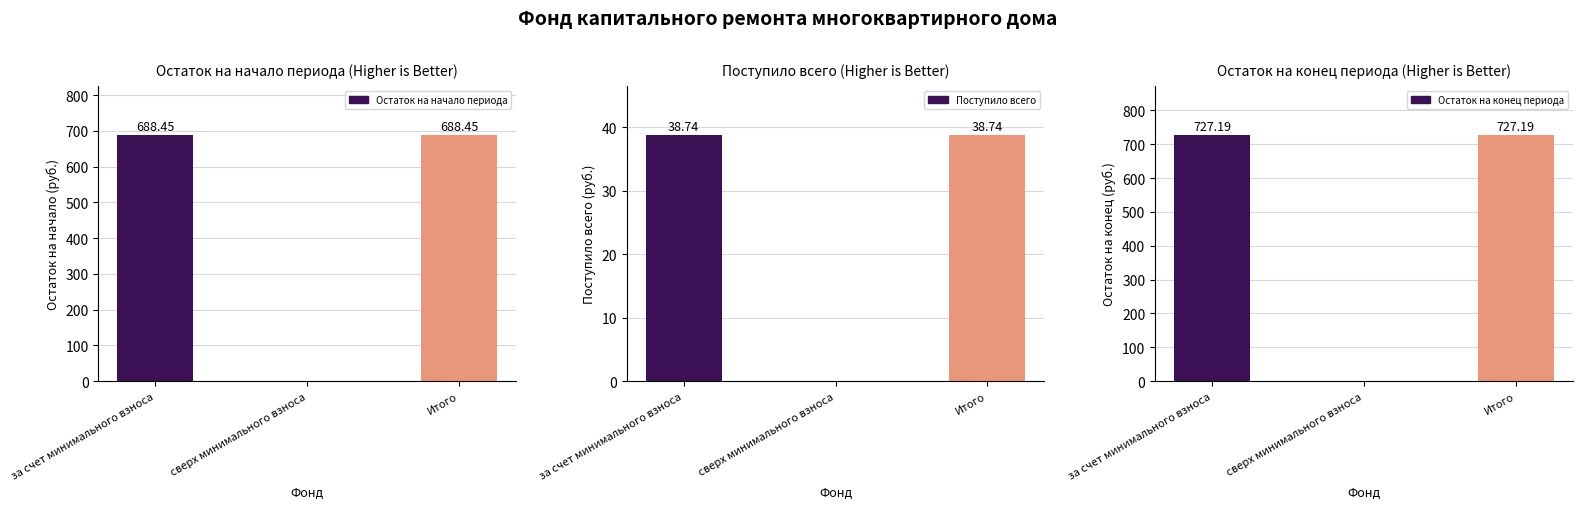

What is the label of the 3rd bar from the right?

за счет минимального взноса